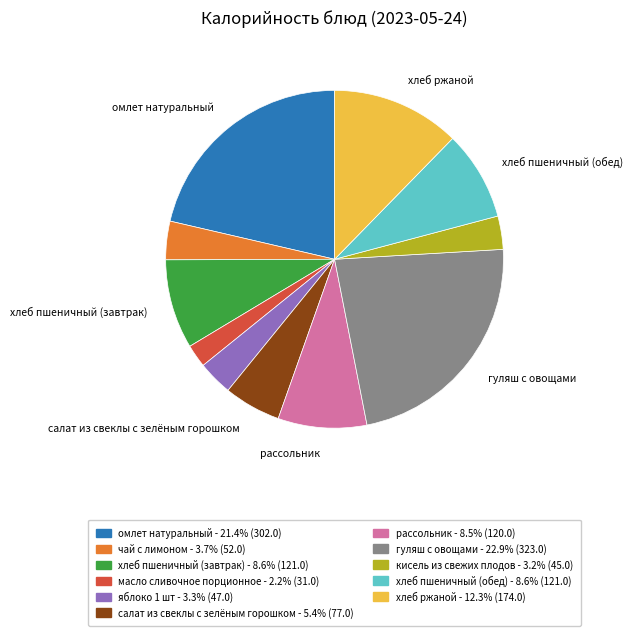

Do чай с лимоном and салат из свеклы с зелёным горошком together represent more than half of the pie?

No